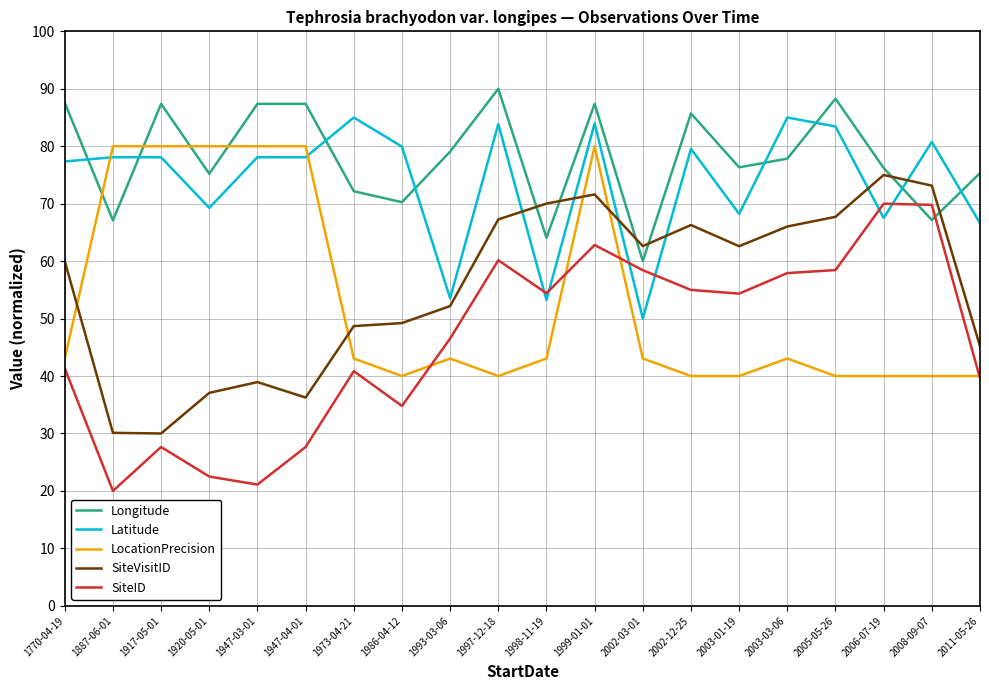

What are all the series names shown in the legend?

Longitude, Latitude, LocationPrecision, SiteVisitID, SiteID